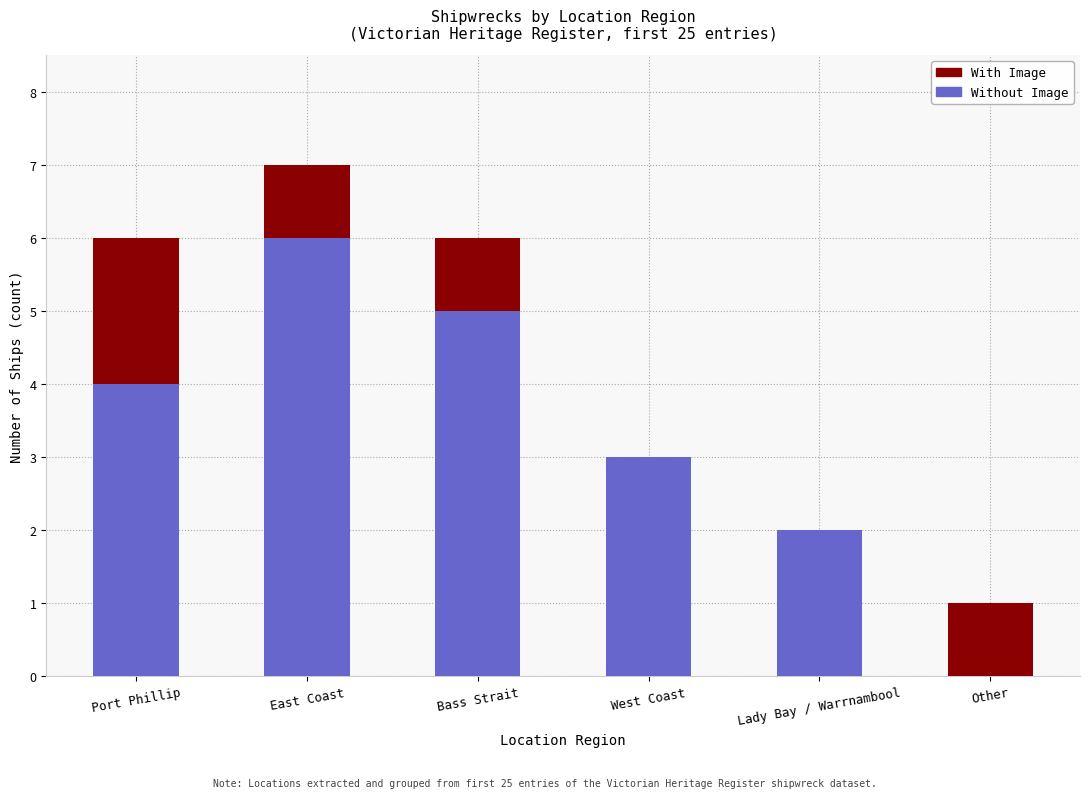

Is it true that Without Image equals 4 at Port Phillip?

True